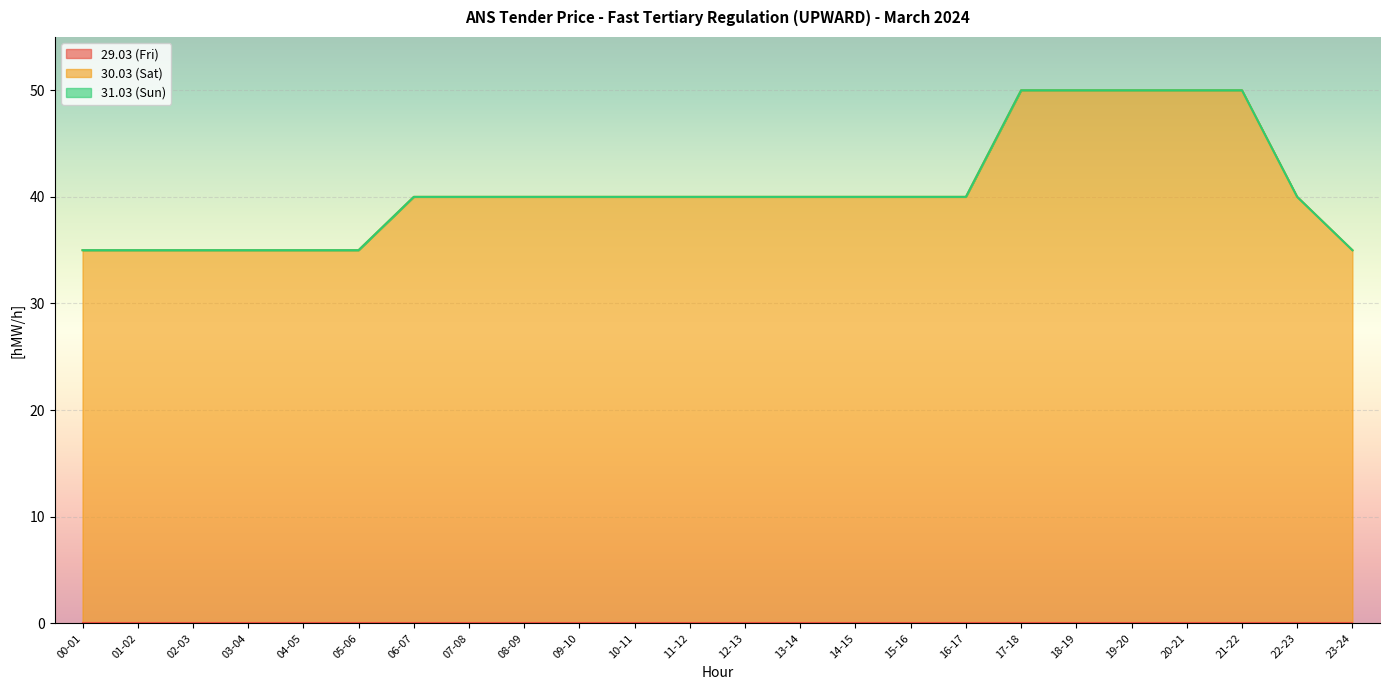

What is the value of the 30.03 (Sat) point at the 20th from the left?

50